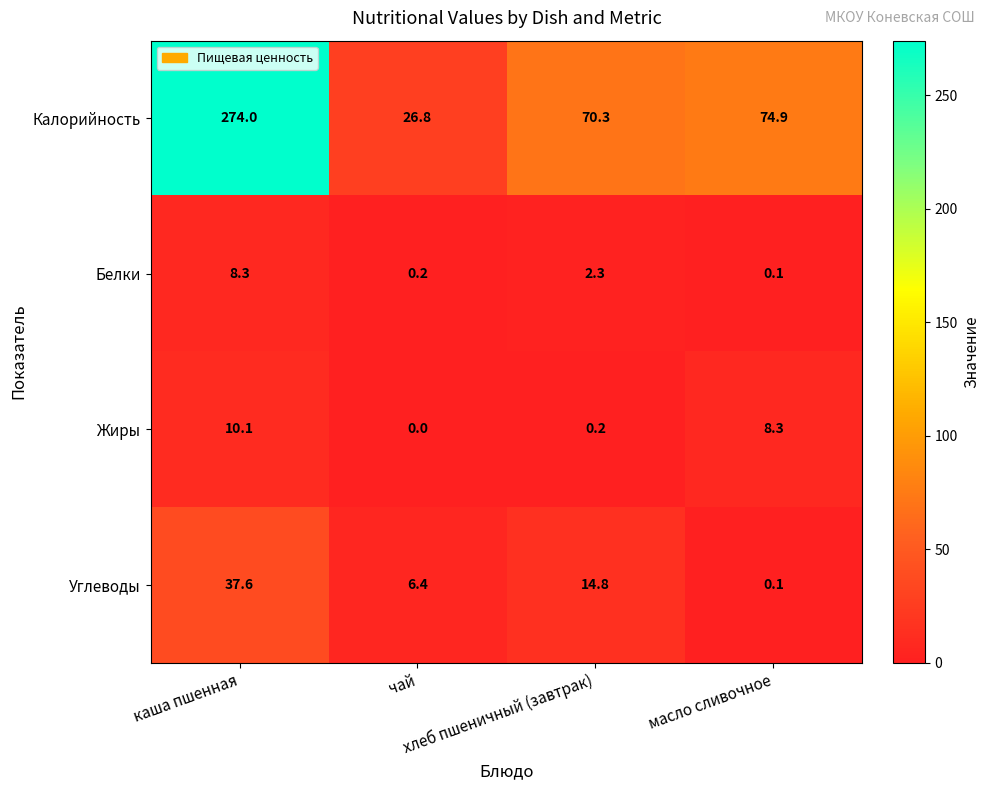

What is the sum of all Калорийность values?

446.0